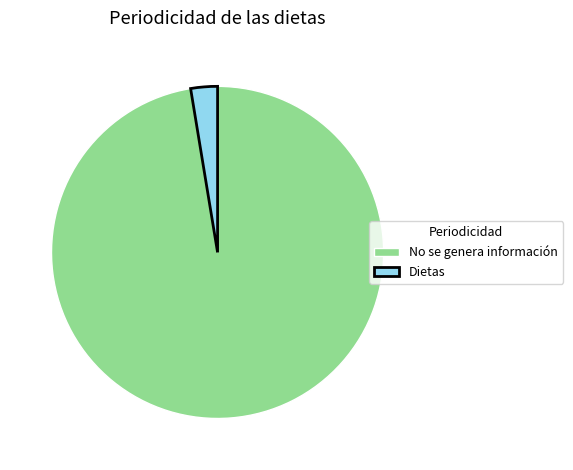

Which has a higher value, No se genera información or Dietas?

No se genera información